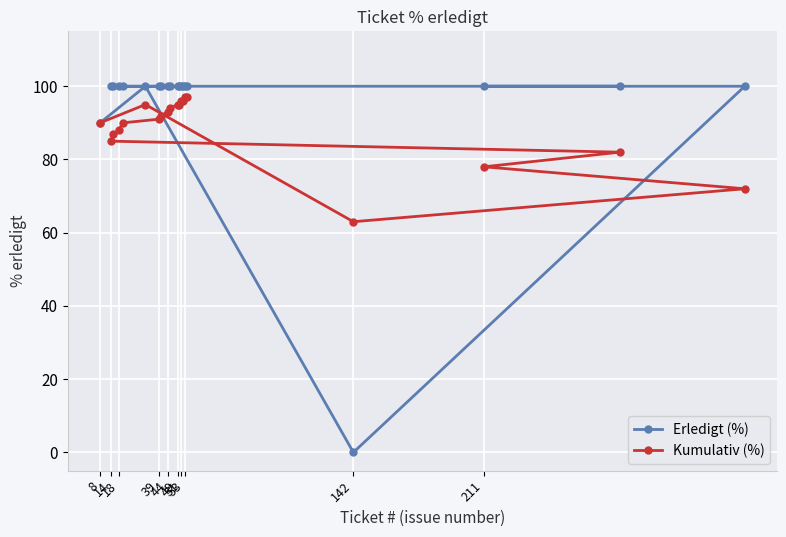

How many lines are shown in the chart?

2